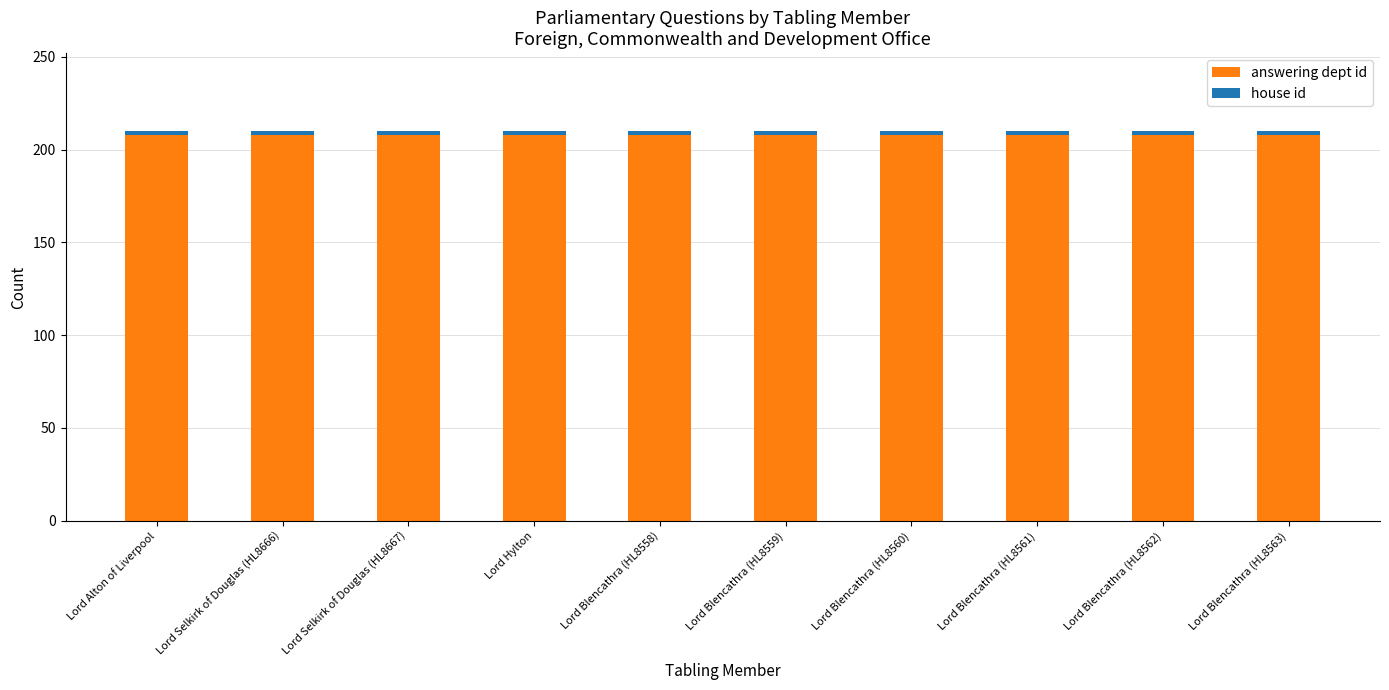

What is the lowest value of the answering dept id series?

208